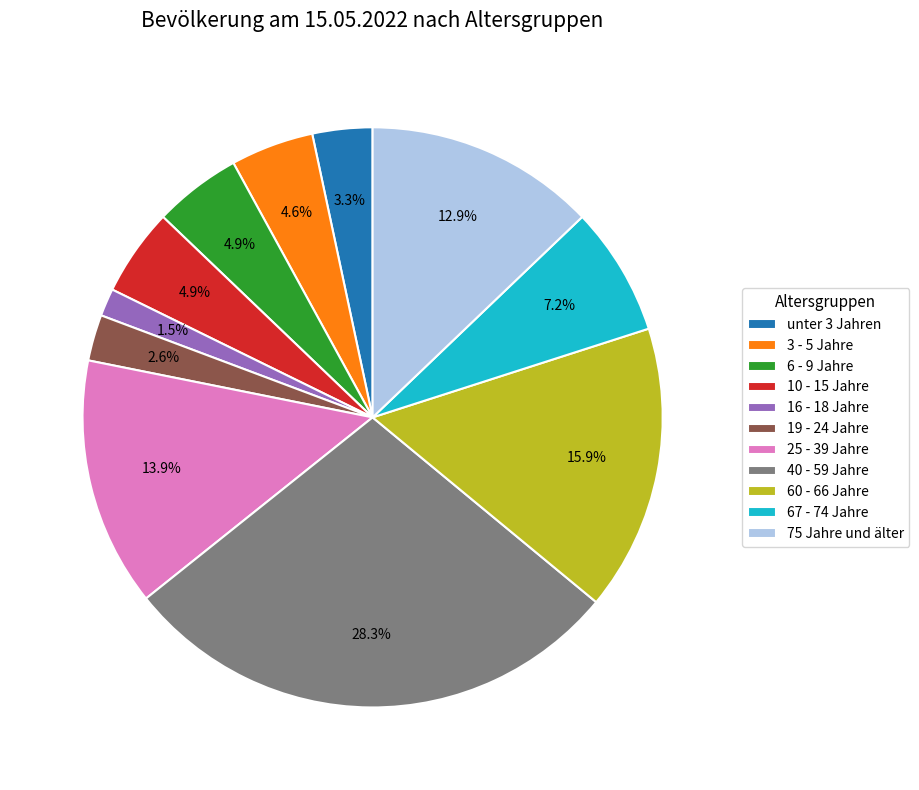

Is there a majority slice in this chart?

No